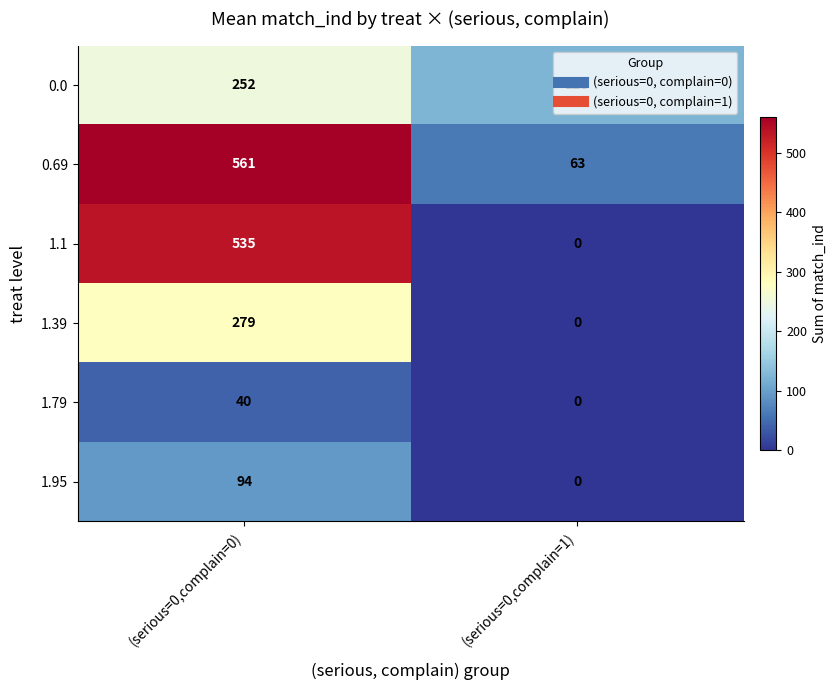

Which category has the highest value in the 1.1 series?

(serious=0,complain=0)